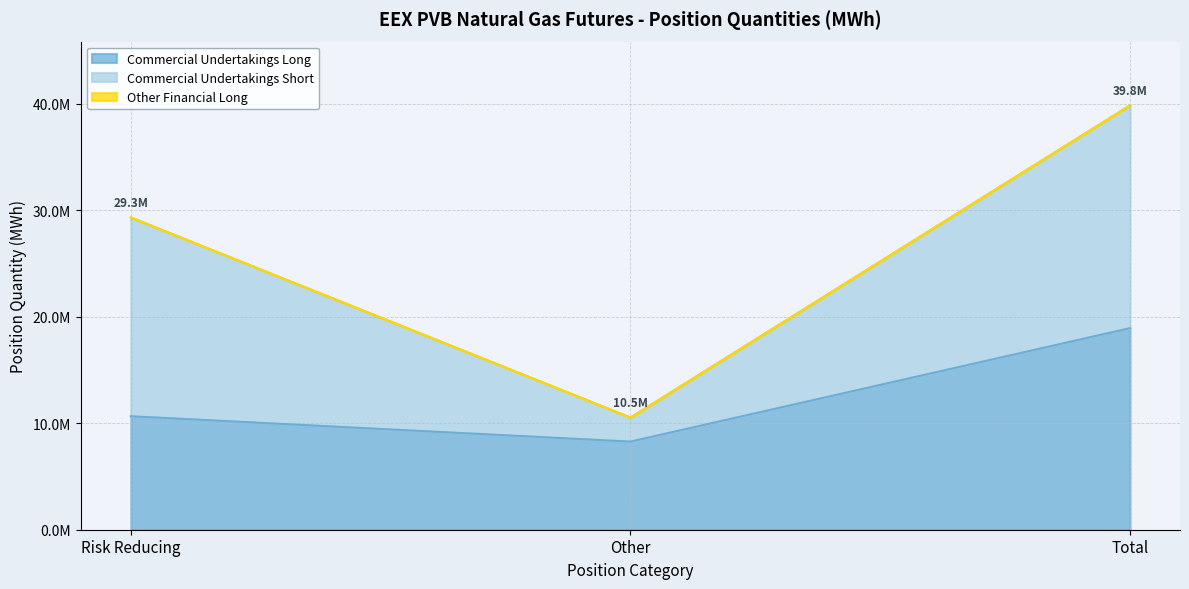

What is the sum of the Commercial Undertakings Long values at Other and Total?

27195520